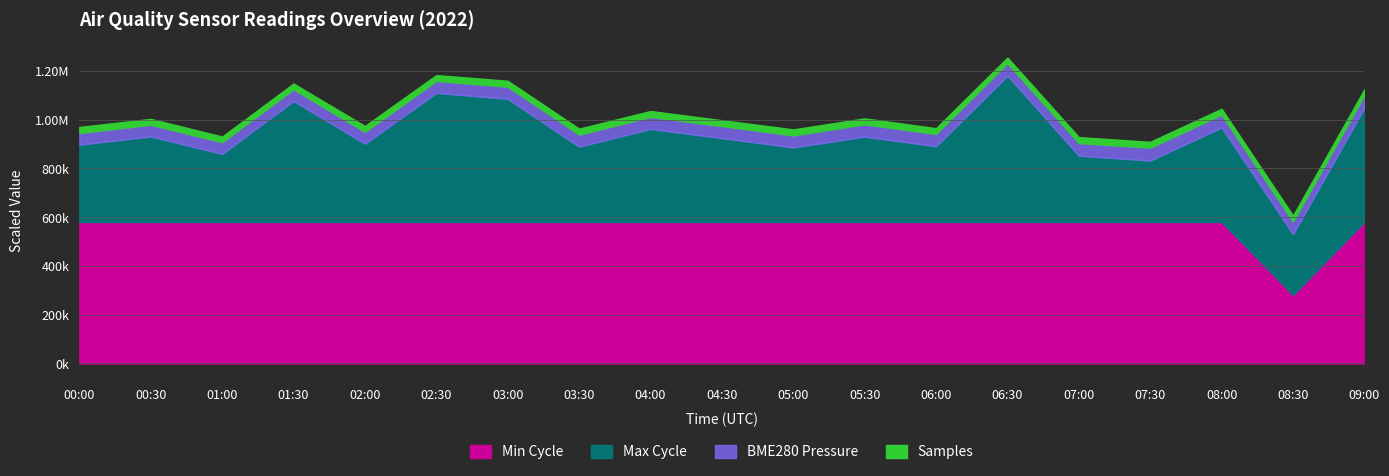

What are all the series names shown in the legend?

Min Cycle, Max Cycle, BME280 Pressure, Samples